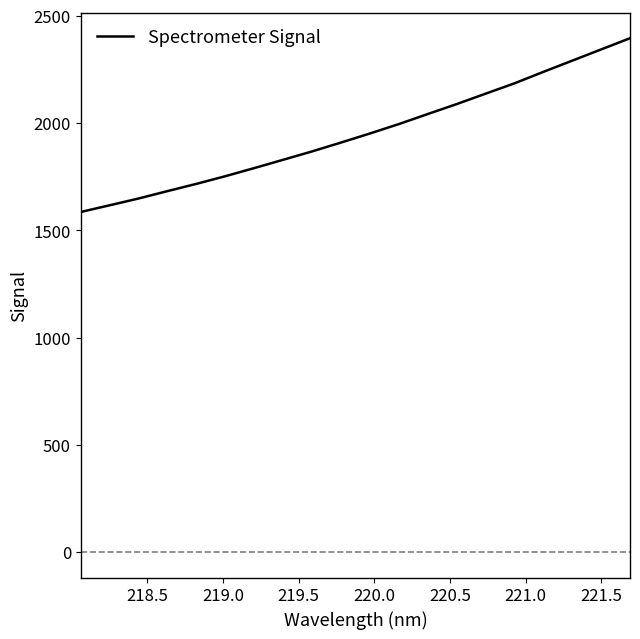

What is the maximum value shown in the chart?

2395.9